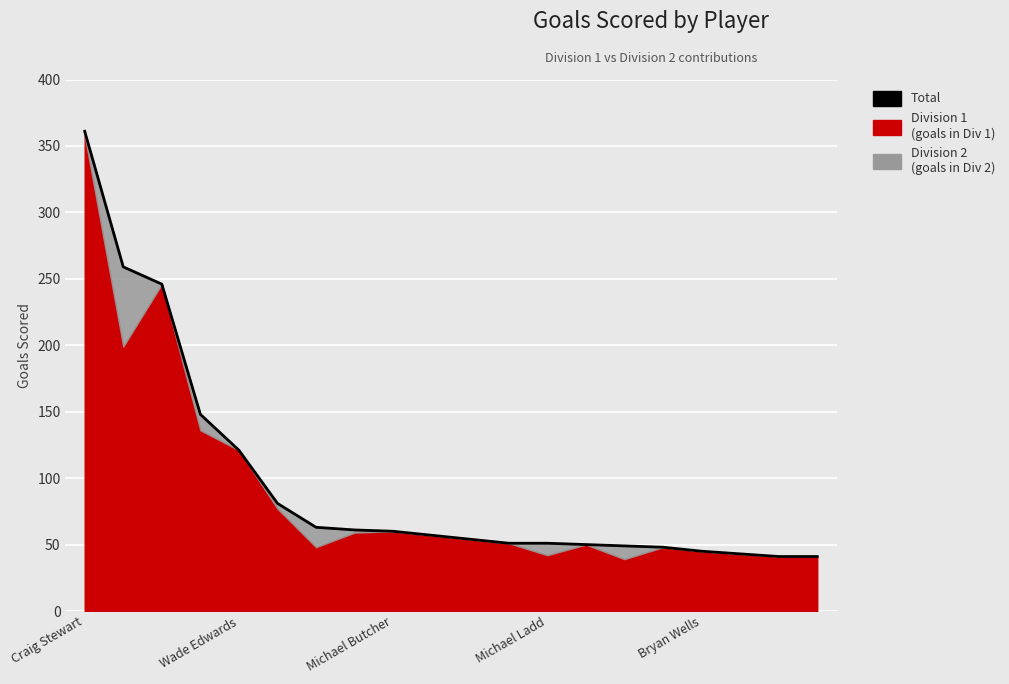

Is it true that the value at 14 is 32?

False